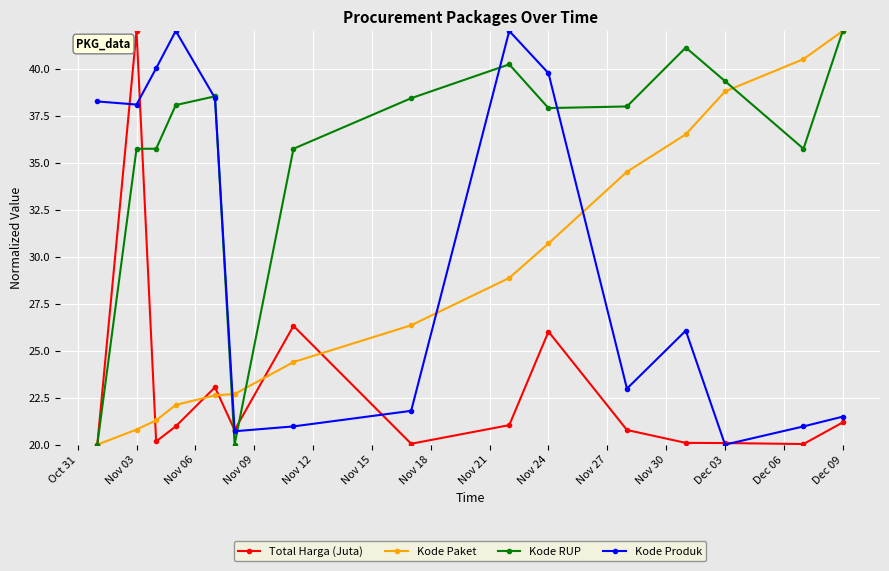

What is the minimum value for Kode Paket?

20.0